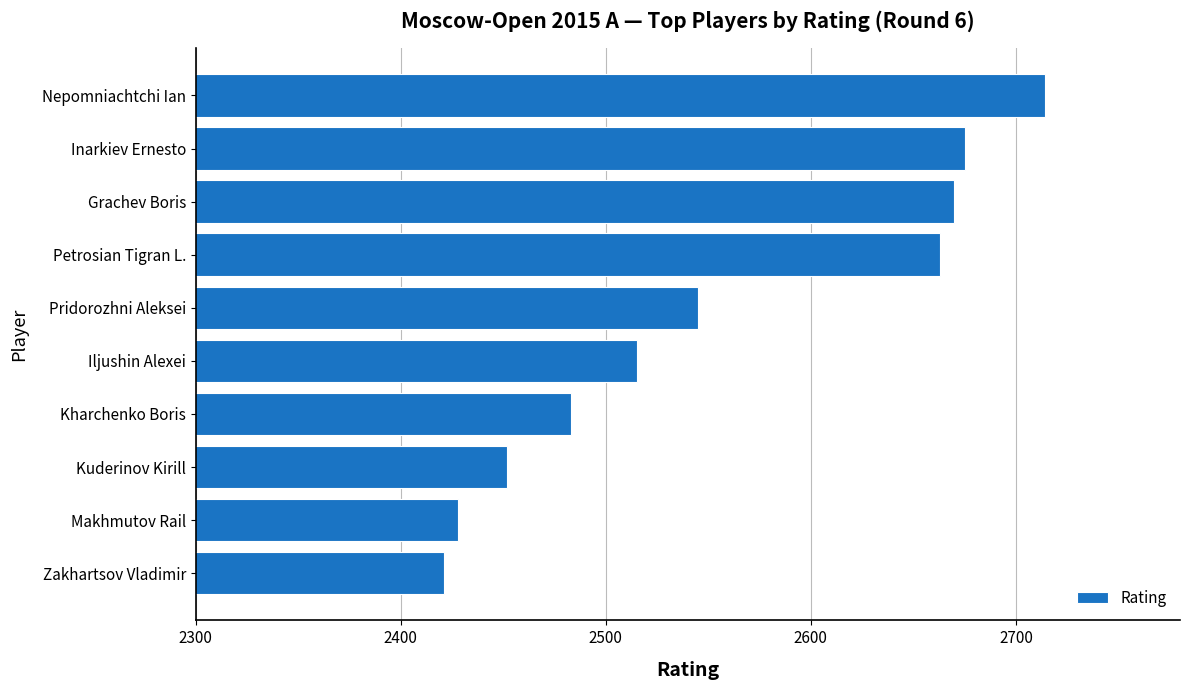

Reading bottom to top, list all the values displayed in this chart.

Zakhartsov Vladimir=2421	Makhmutov Rail=2428	Kuderinov Kirill=2452	Kharchenko Boris=2483	Iljushin Alexei=2515	Pridorozhni Aleksei=2545	Petrosian Tigran L.=2663	Grachev Boris=2670	Inarkiev Ernesto=2675	Nepomniachtchi Ian=2714